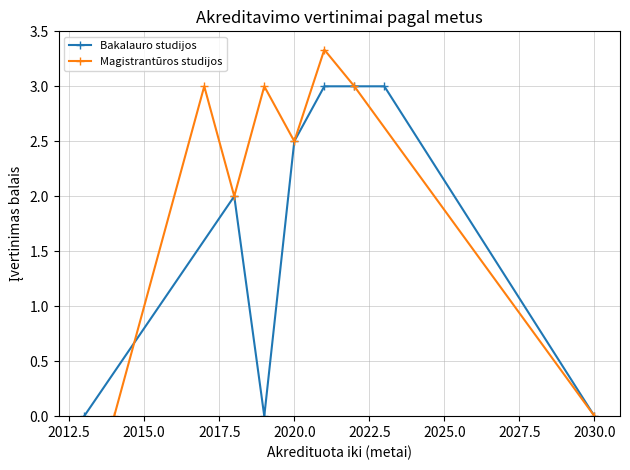

Reading left to right, transcribe all the data shown in this chart.

Bakalauro studijos: 0.0	2.0	0.0	2.5	3.0	3.0	3.0	0.0
Magistrantūros studijos: 0.0	3.0	2.0	3.0	2.5	3.3	3.0	0.0